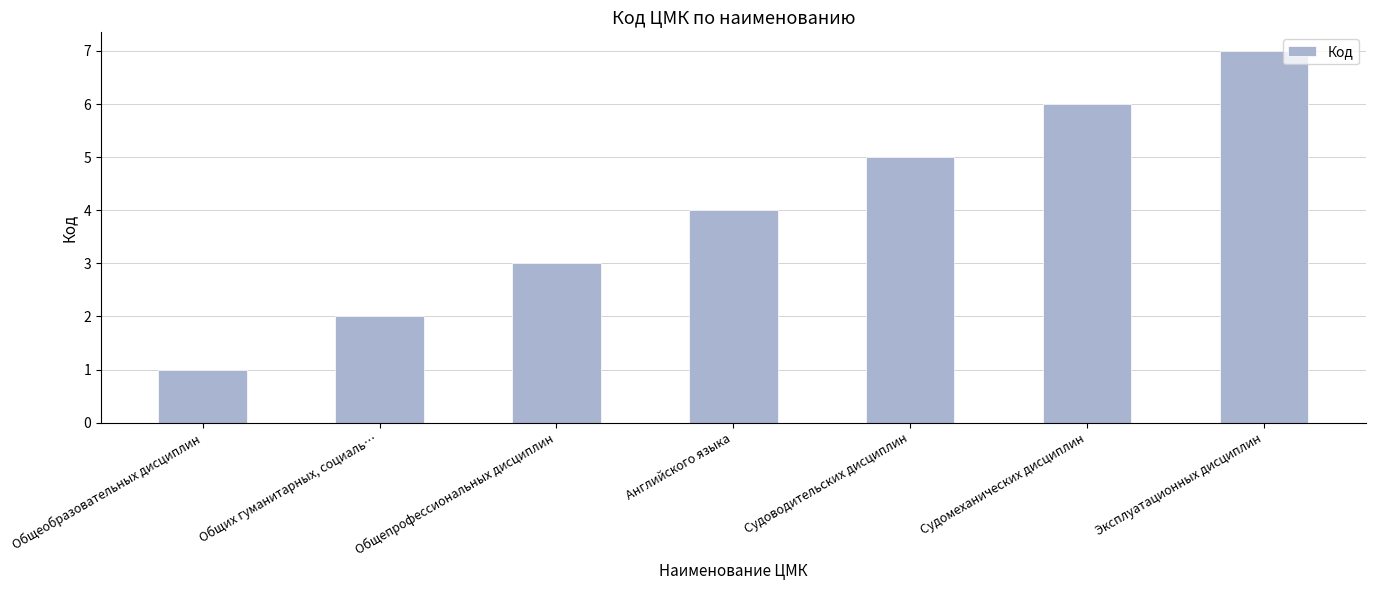

How many bars are there in total?

7